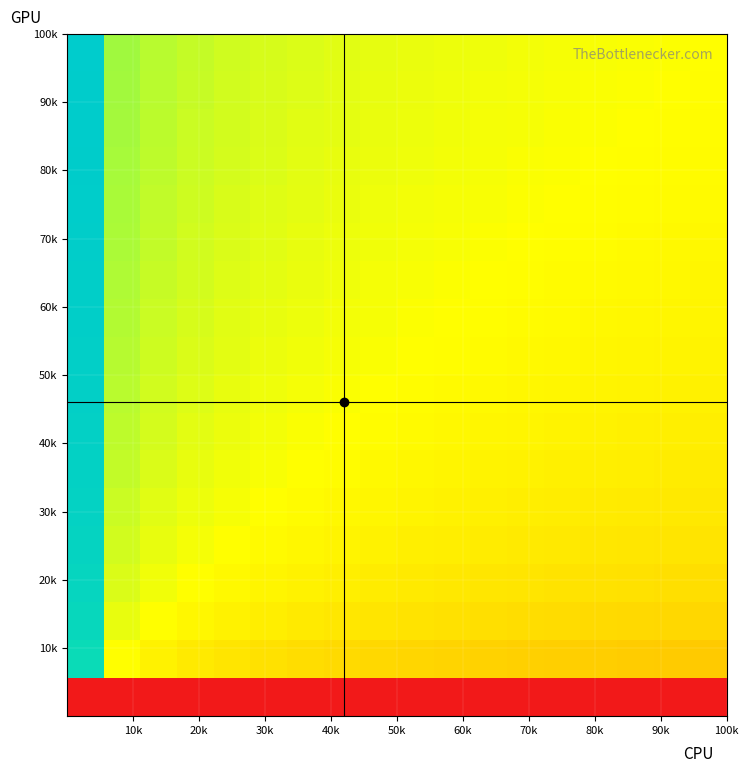

Count the number of categories in the chart.

18